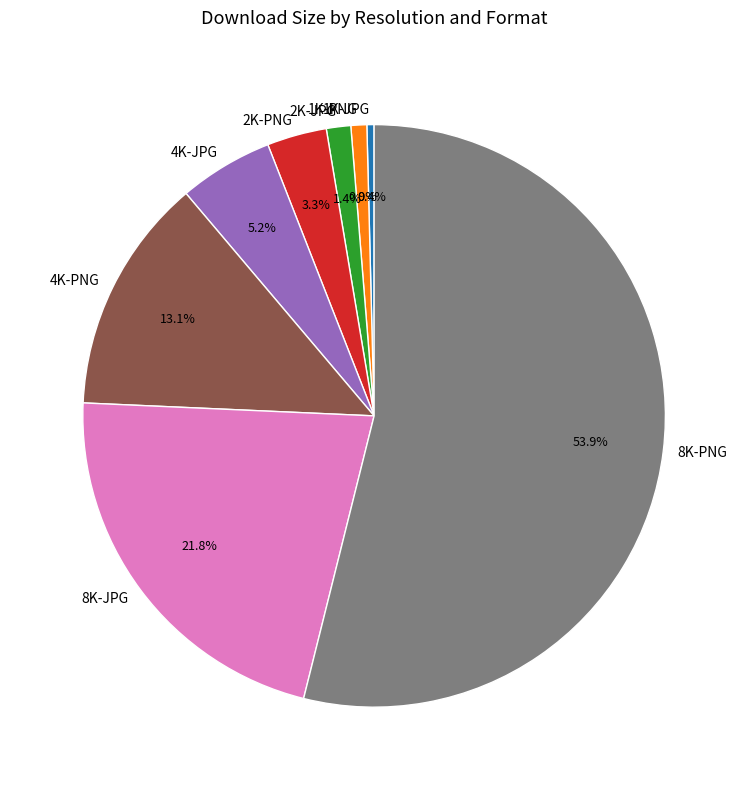

Is there any slice that represents more than half of the pie?

Yes